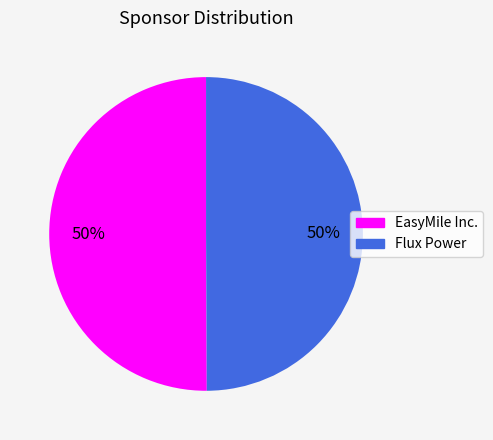

Is the sum of EasyMile Inc. and Flux Power greater than half?

Yes